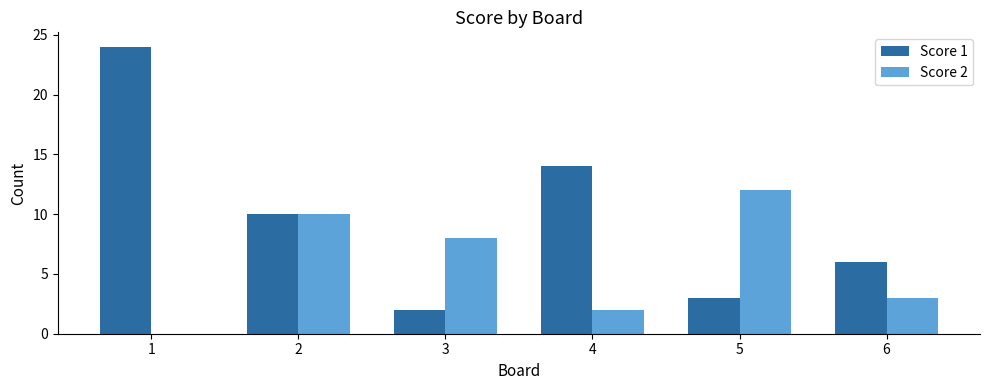

Between 5 and 6, which series saw the biggest shift?

Score 2